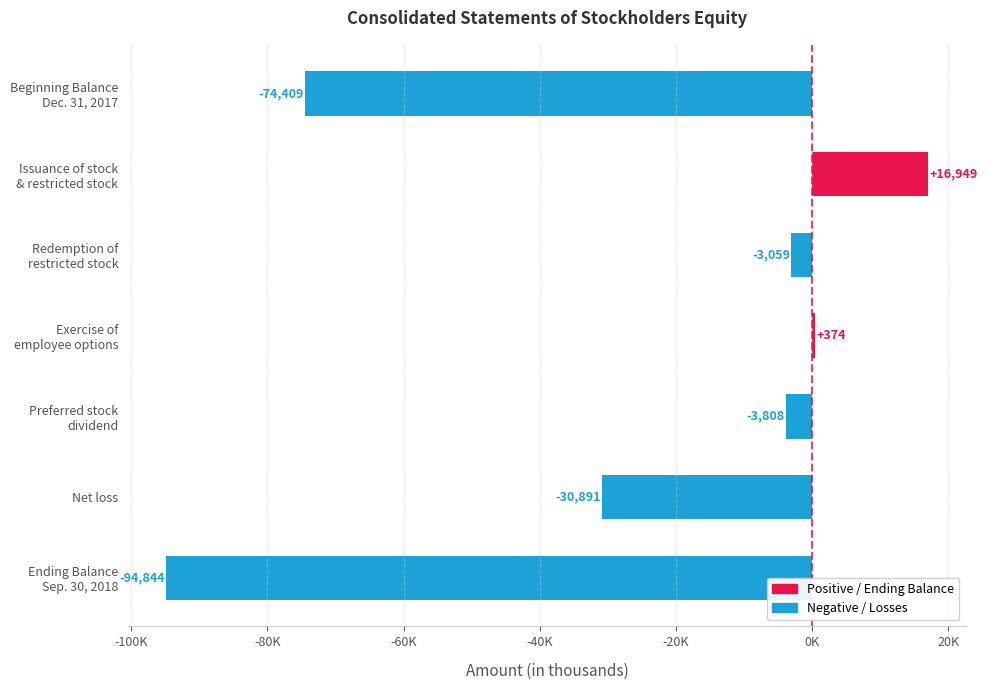

Does the chart contain any negative values?

Yes